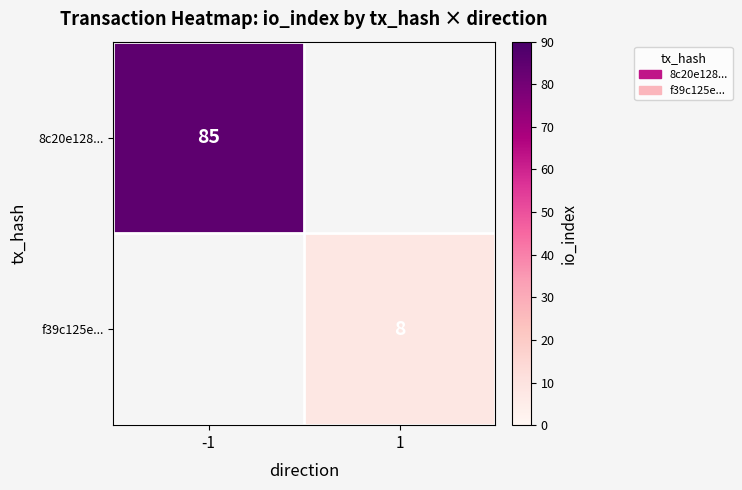

True or false: 8c20e128... has a value of 24.4 at -1.

False